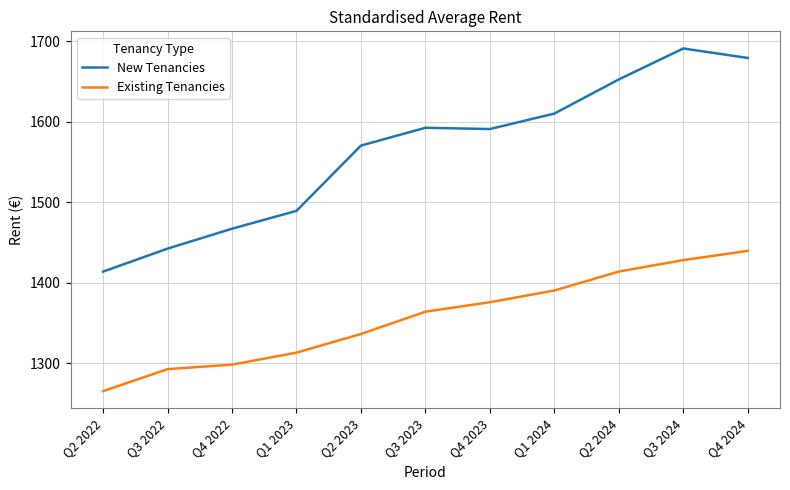

What is the smallest value displayed?

1265.6